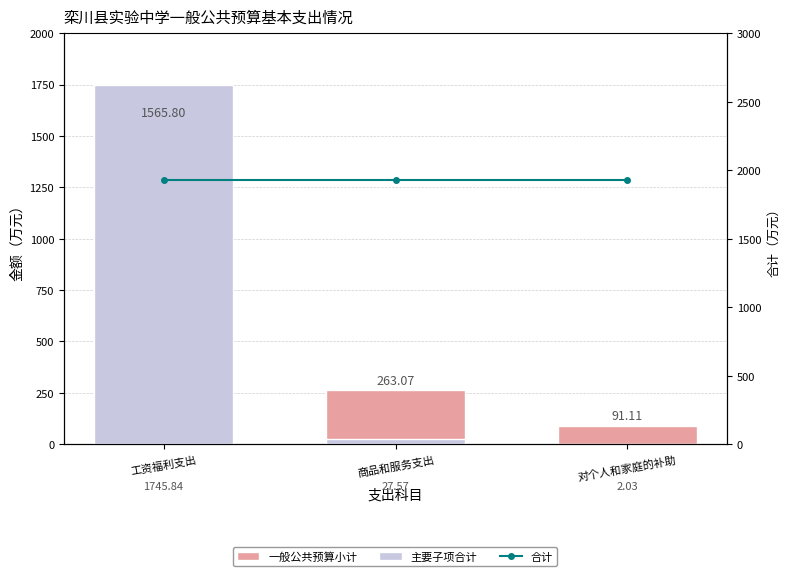

What is the difference between the highest and lowest values at 工资福利支出?

363.2